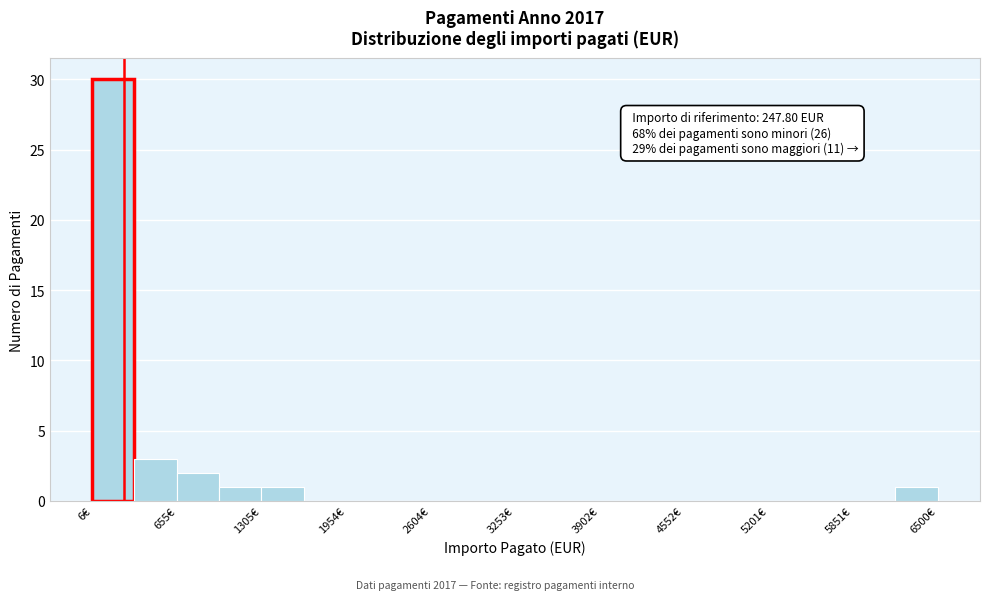

Read against the x-axis, roughly where is the centre of the tallest bar?

200